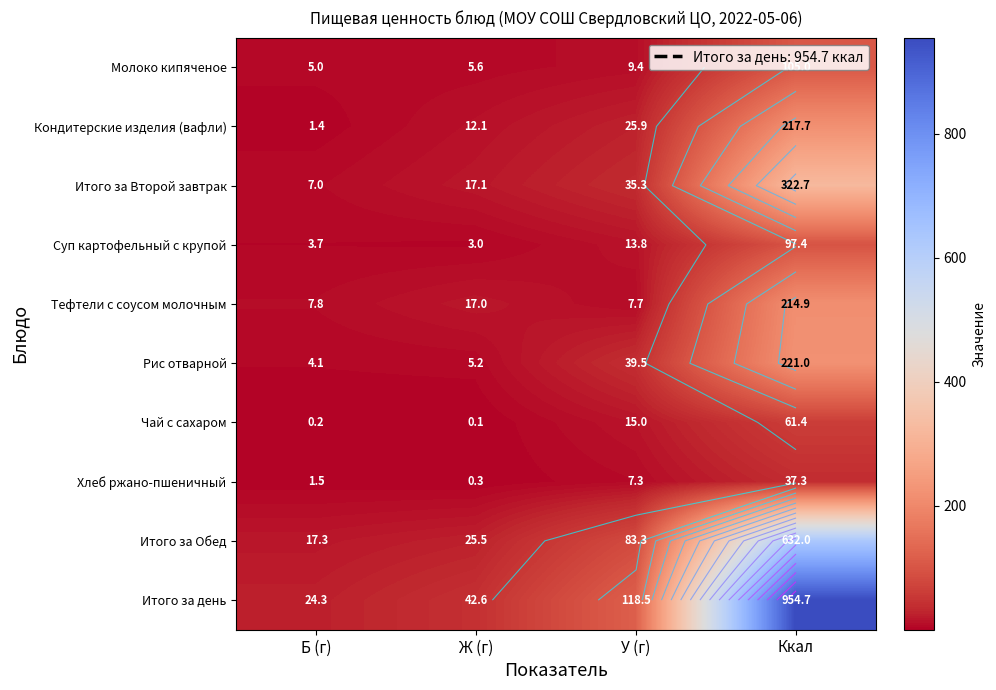

Rank the series by their maximum value, from highest to lowest.

Итого за день, Итого за Обед, Итого за Второй завтрак, Рис отварной, Кондитерские изделия (вафли), Тефтели с соусом молочным, Молоко кипяченое, Суп картофельный с крупой, Чай с сахаром, Хлеб ржано-пшеничный